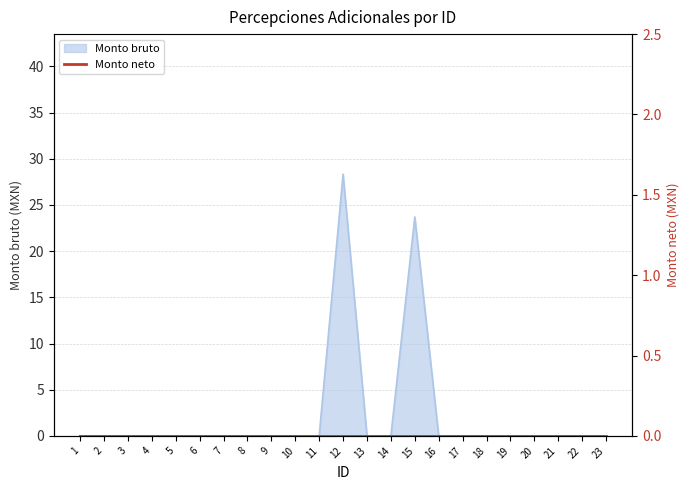

What is the difference between the values at 15 and 6?

23.7